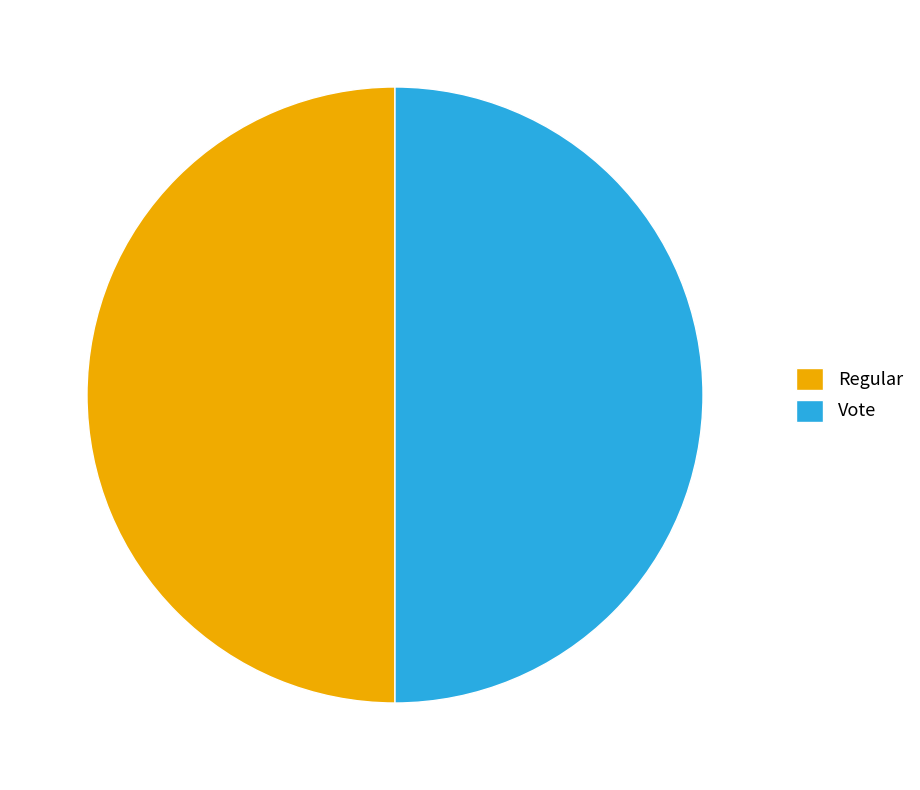

Is it true that Regular is 50% of the pie?

True